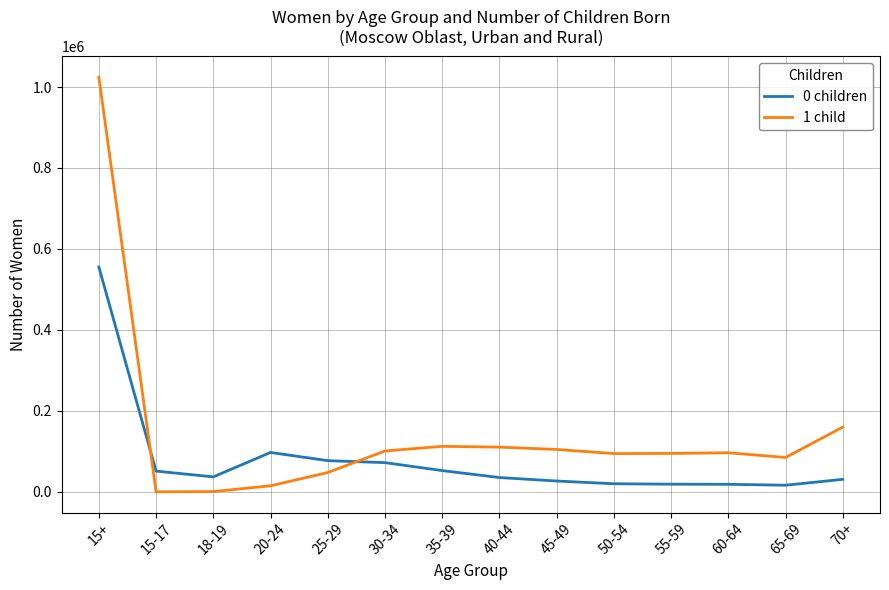

What is the difference between the second highest and second lowest values in the 0 children series?

78650